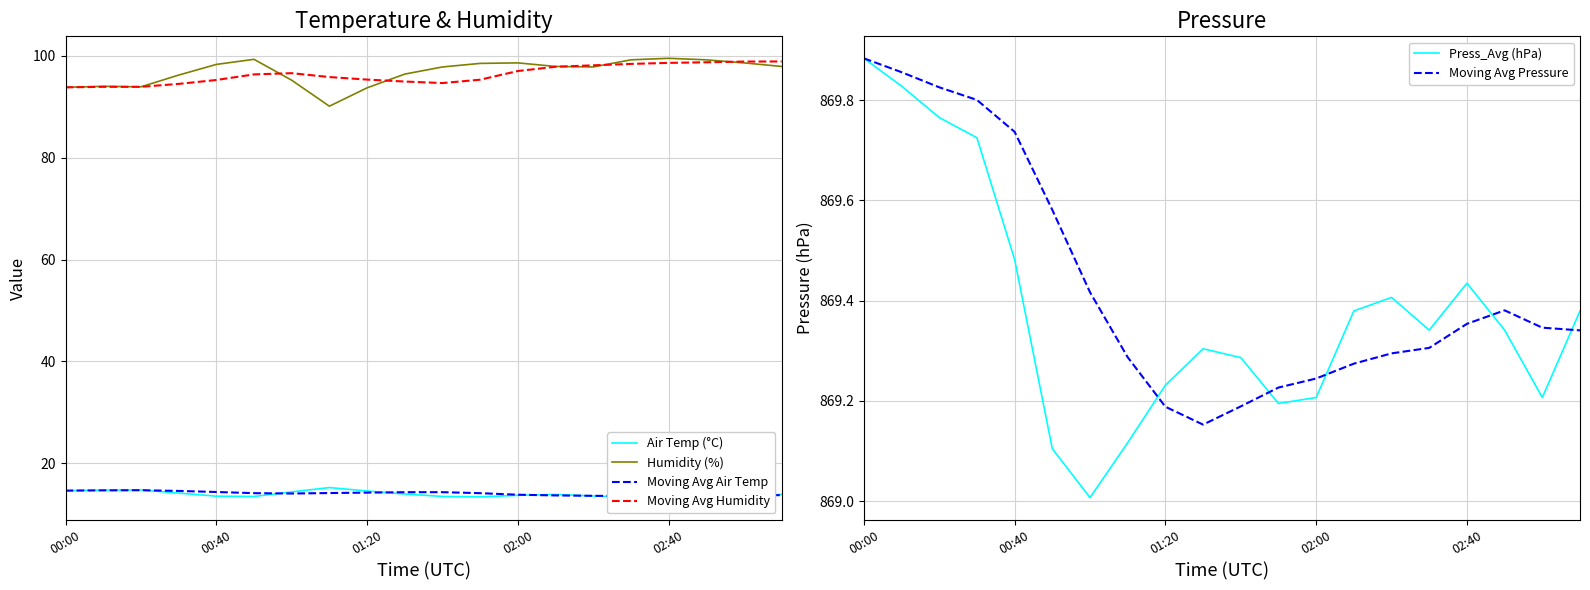

At which category does the chart reach its peak across all series?

00:00